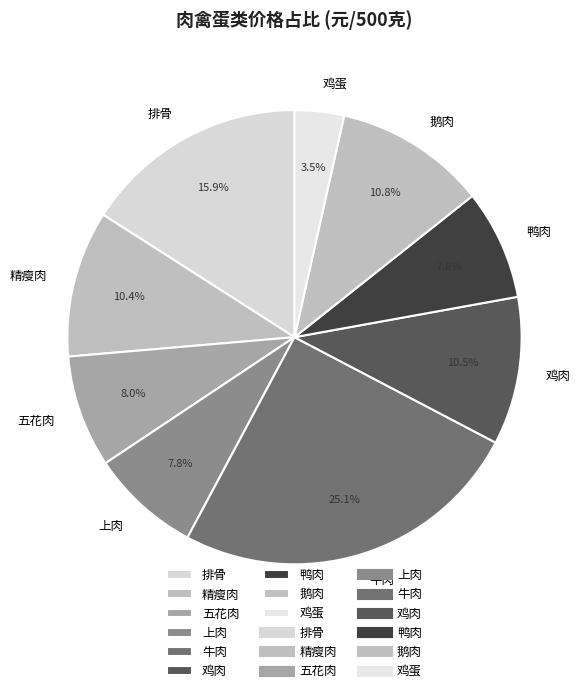

Which slice is the largest?

牛肉